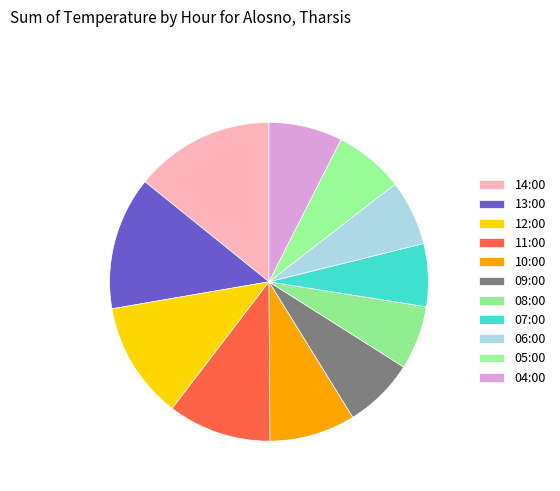

Rank the categories by value from lowest to highest.

07:00, 08:00, 06:00, 05:00, 09:00, 04:00, 10:00, 11:00, 12:00, 13:00, 14:00